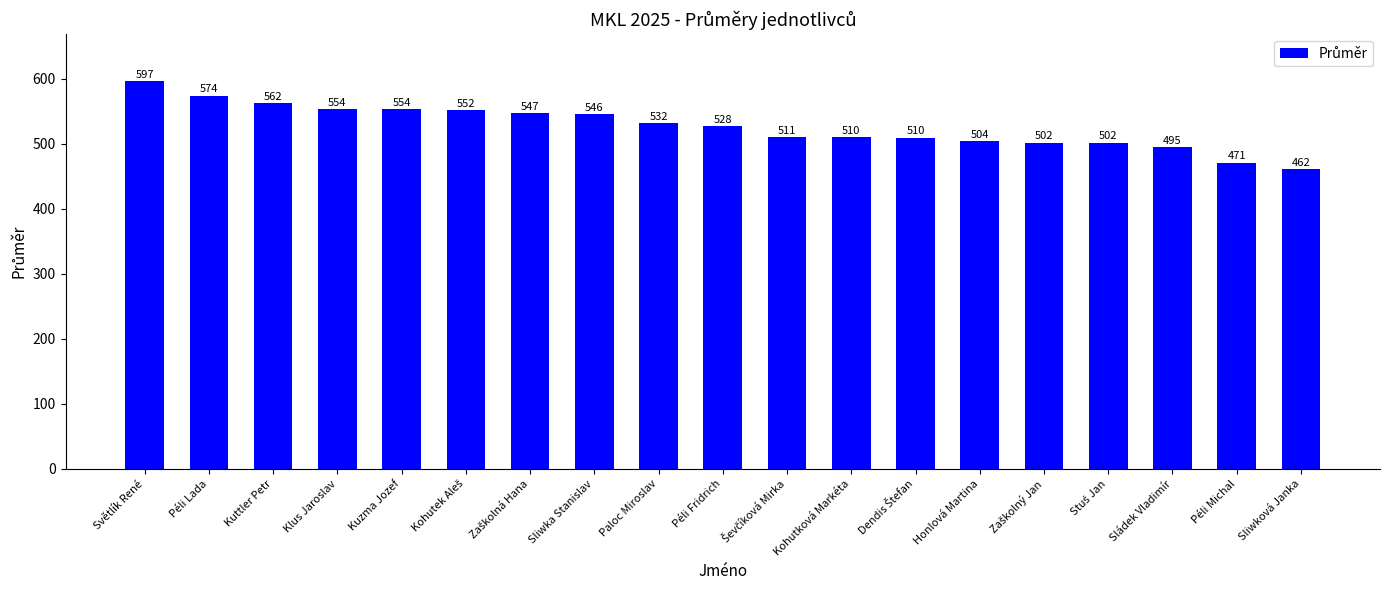

How many data points are above 527?

10